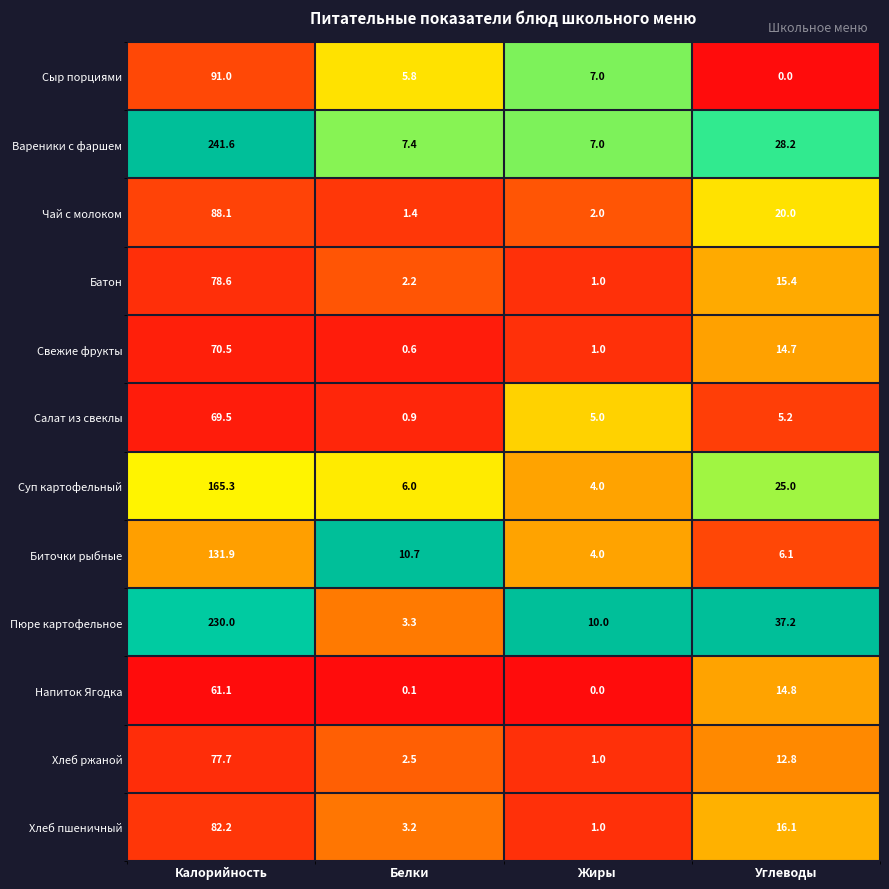

List the series in order of their peak value, highest first.

Вареники с фаршем, Пюре картофельное, Суп картофельный, Биточки рыбные, Сыр порциями, Чай с молоком, Хлеб пшеничный, Батон, Хлеб ржаной, Свежие фрукты, Салат из свеклы, Напиток Ягодка